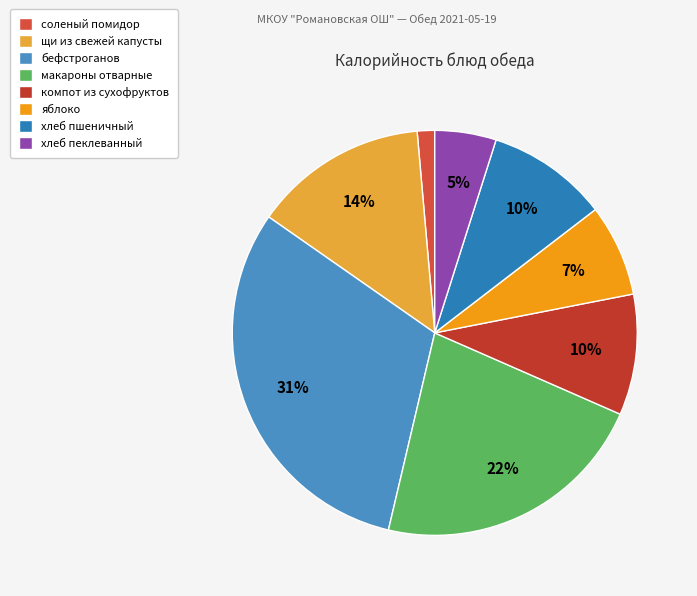

To the nearest percent, what percentage of the pie is хлеб пеклеванный?

5%